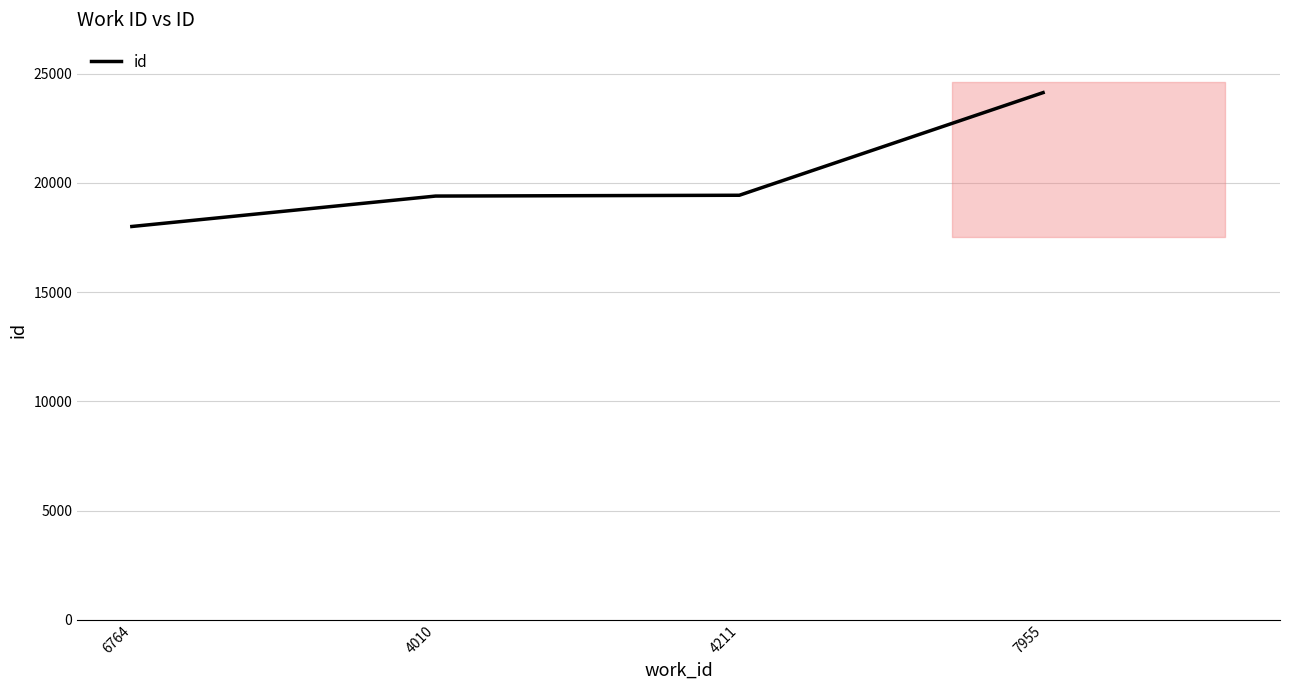

Rank the categories by value from highest to lowest.

7955, 4211, 4010, 6764